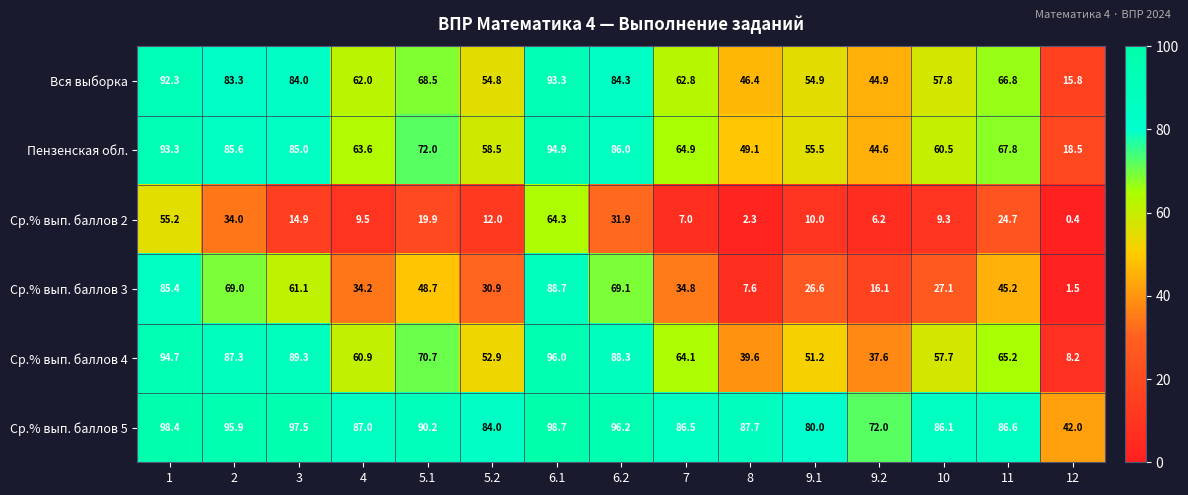

Which series changed the most between 5.2 and 6.2?

Ср.% вып. баллов 3